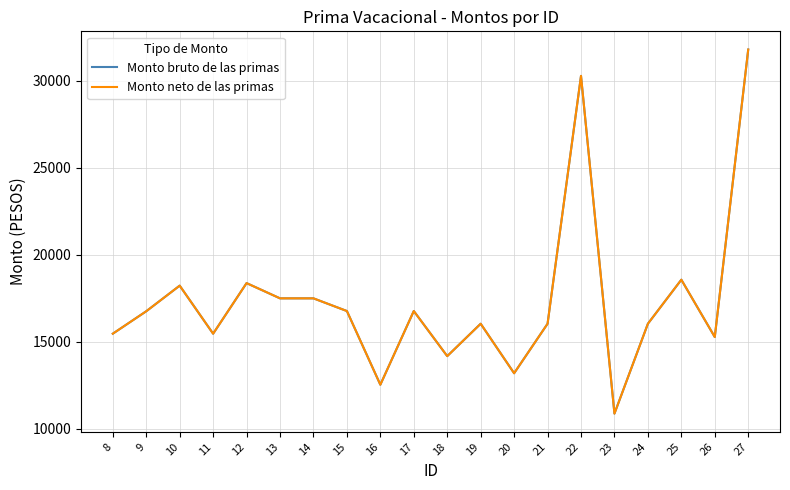

Does the chart display data point markers on the line(s)?

No